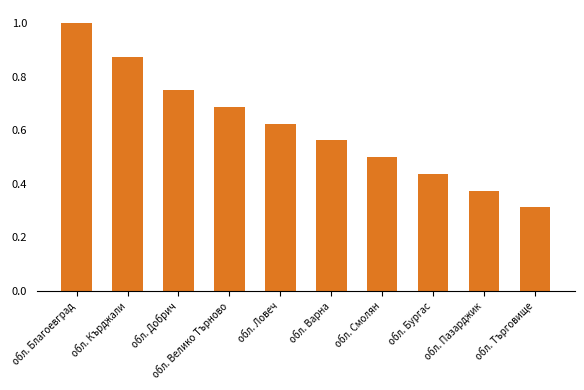

What is the label of the 4th bar from the left?

обл. Велико Търново